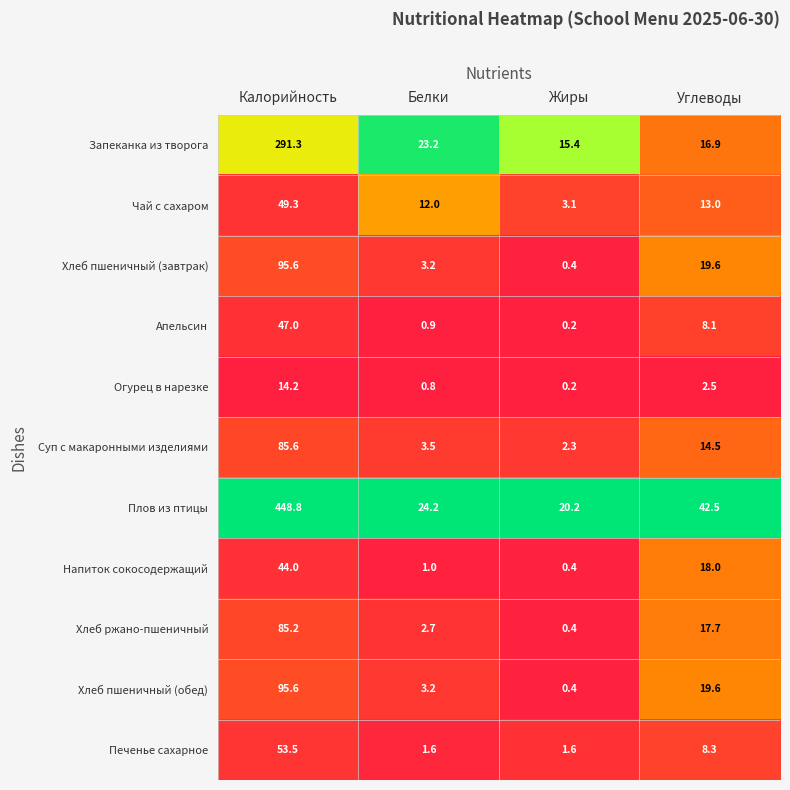

True or false: Хлеб ржано-пшеничный has a value of 0.4 at Жиры.

True